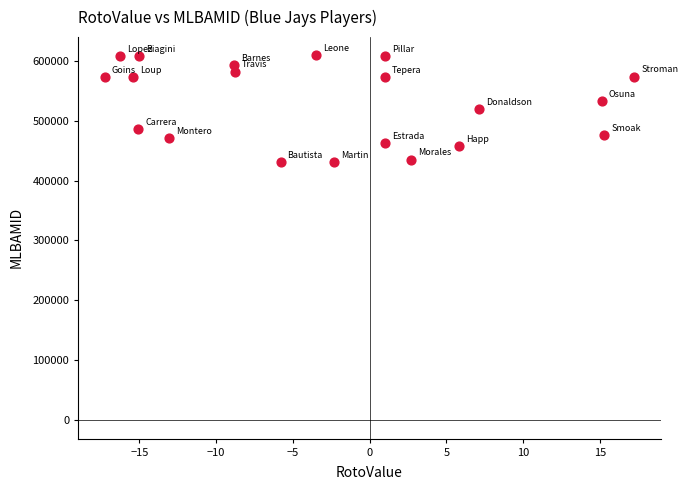

What is the range of Y values (max minus min)?

177846